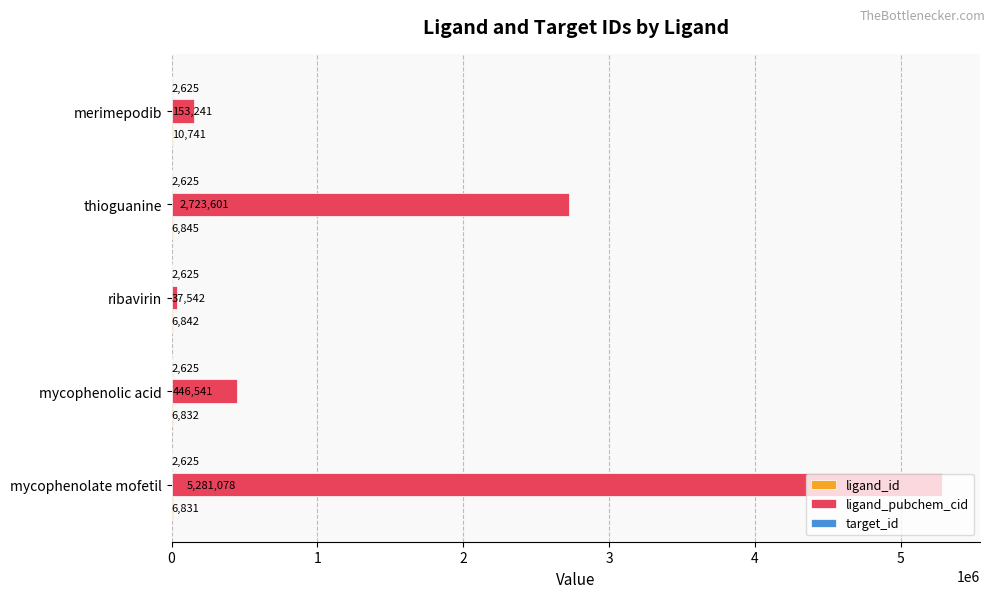

The value of ligand_pubchem_cid at merimepodib is 153241. True or false?

True